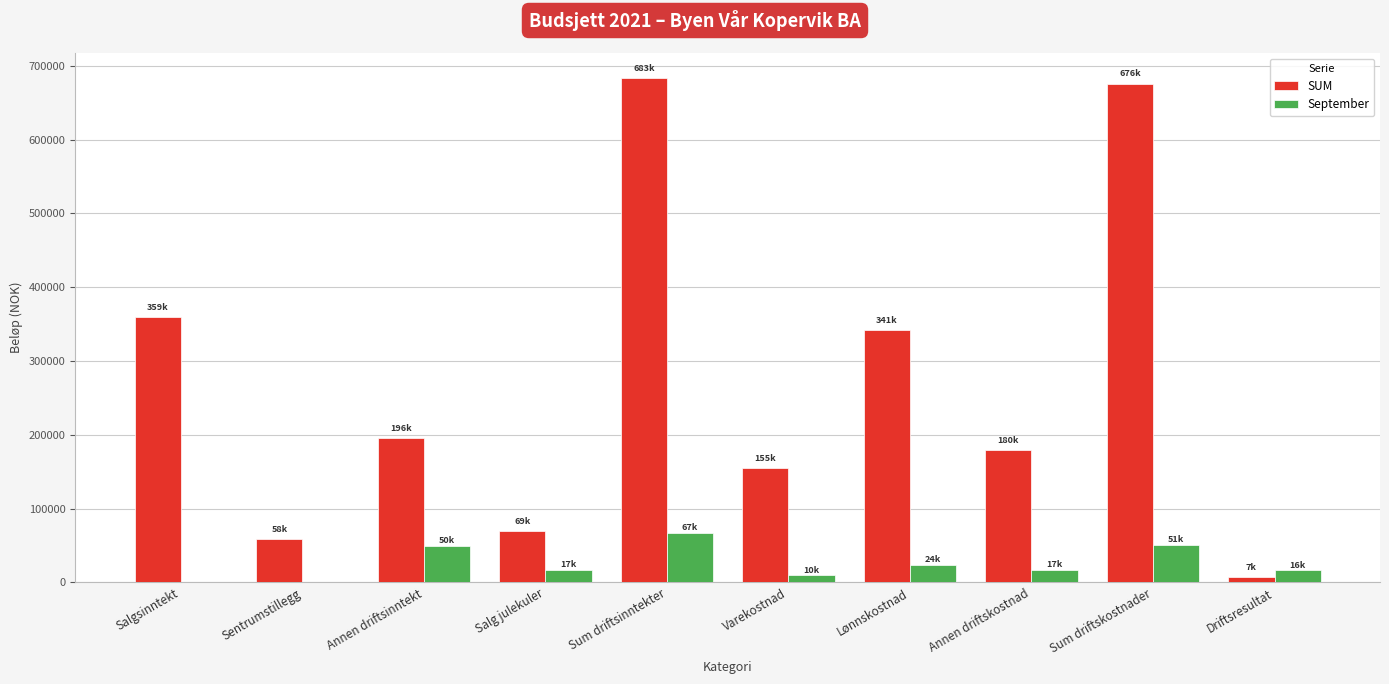

Which series changed the most between Salgsinntekt and Sentrumstillegg?

SUM